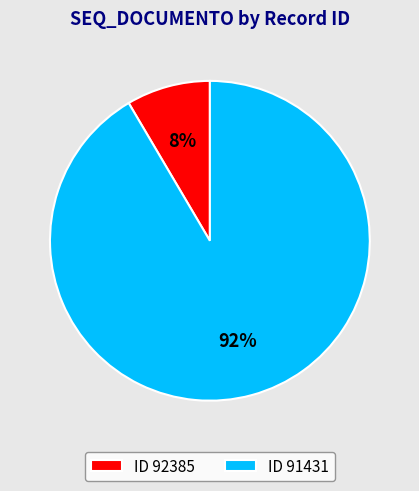

How many slices are in this pie chart?

2